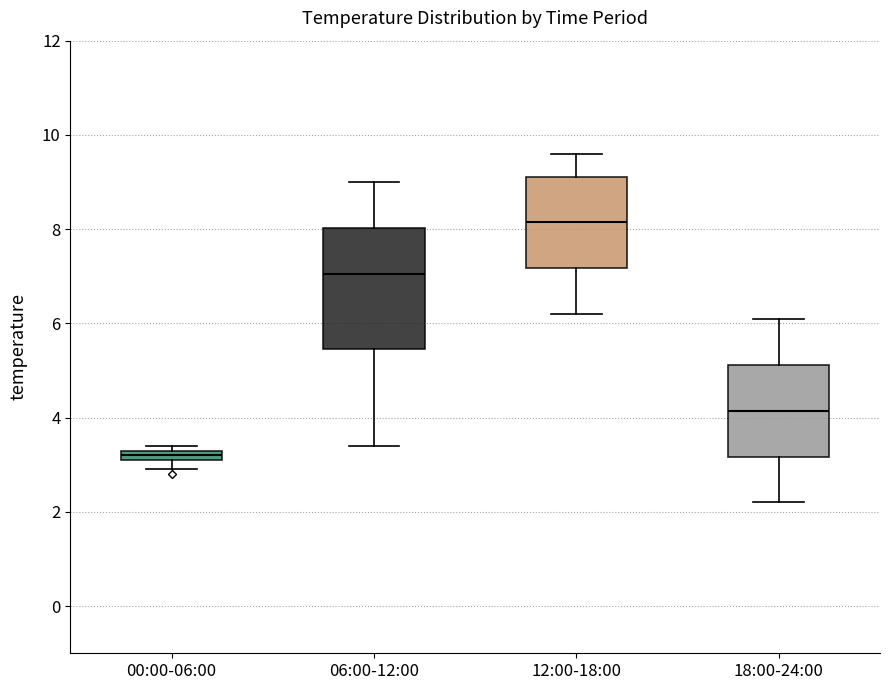

Comparing the boxes themselves (not the whiskers), which one is the tallest?

06:00-12:00